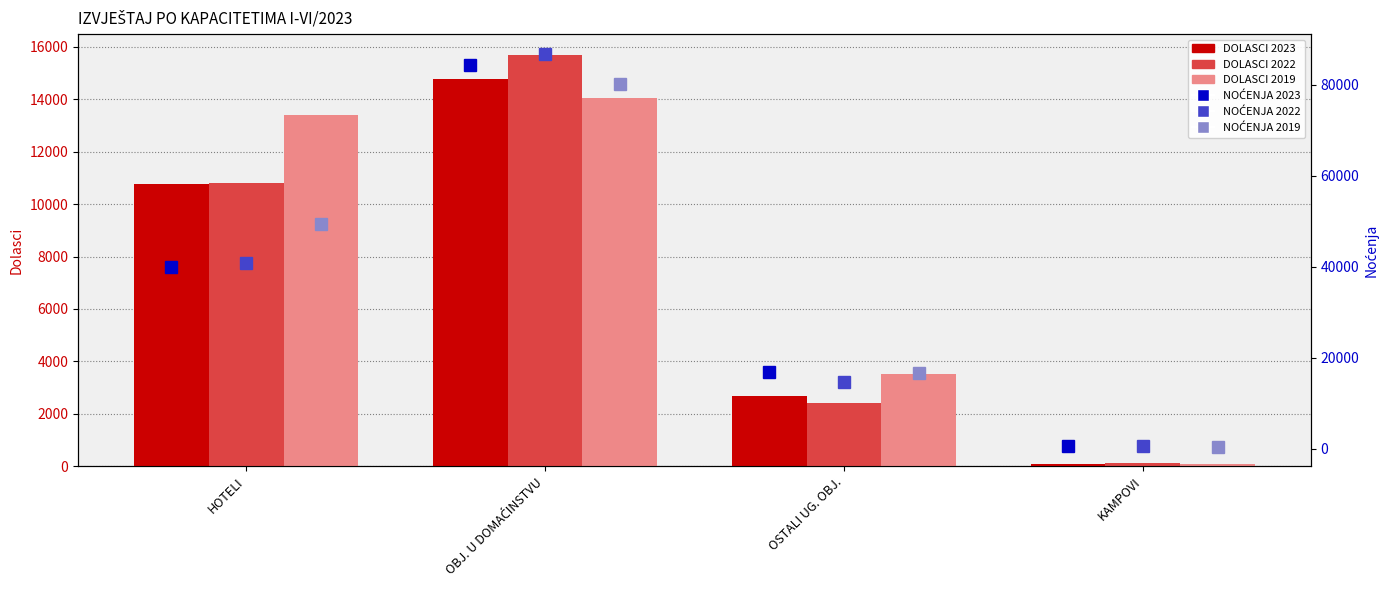

What is the label of the 1st bar from the right?

KAMPOVI